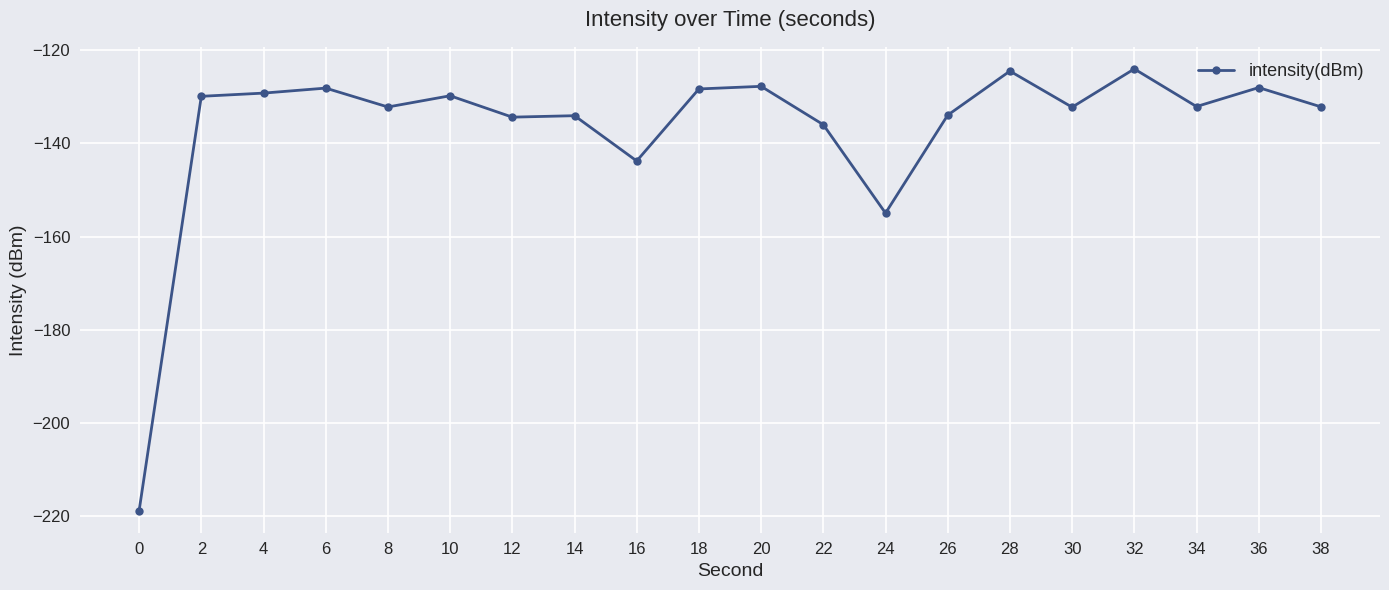

How many series are shown in this chart?

1